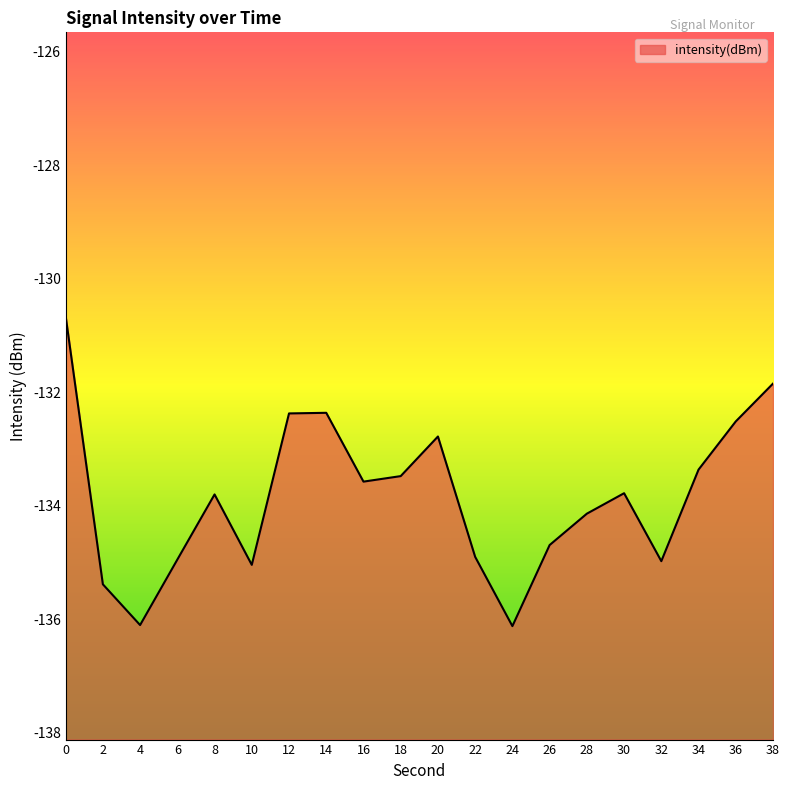

The value at 18 is -133.5. True or false?

True